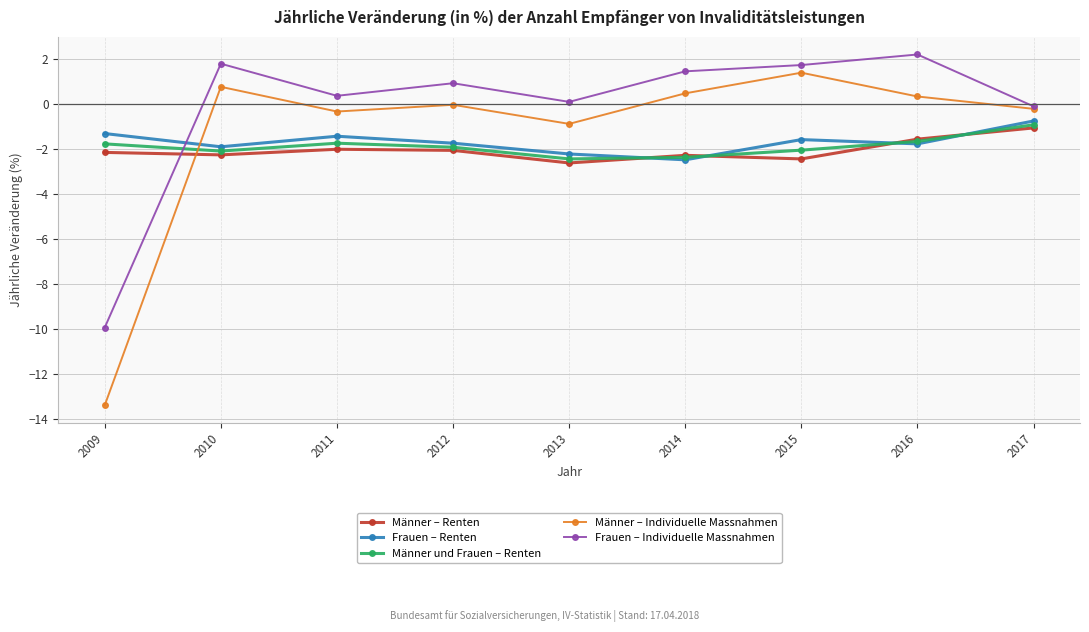

The Männer – Individuelle Massnahmen series shows 0.5 at 2014. True or false?

True